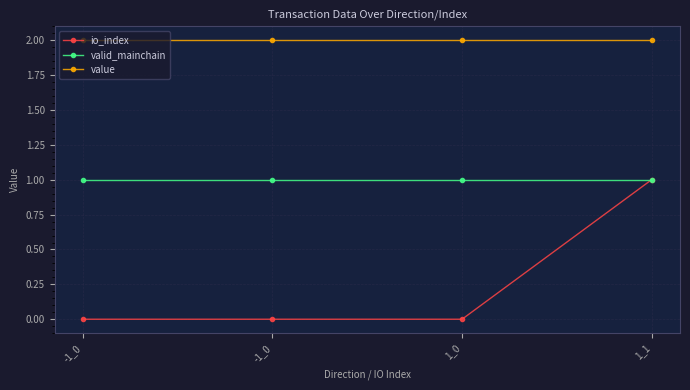

True or false: valid_mainchain has a value of 0.3 at 1_1.

False